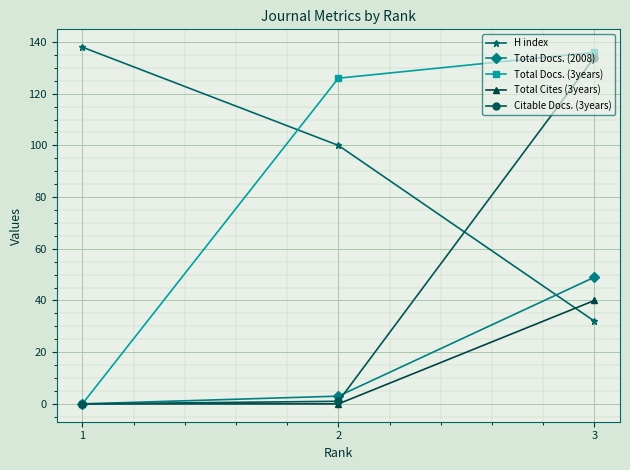

True or false: Total Cites (3years) has a value of 0 at 1.

True